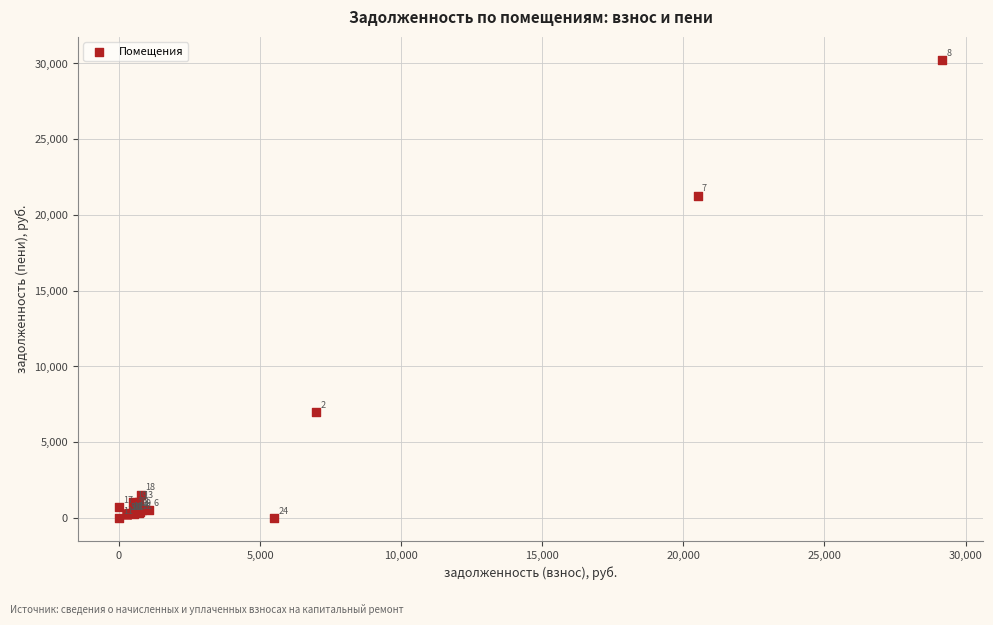

What Y value in the scatter plot is closest to 15121?

21279.2